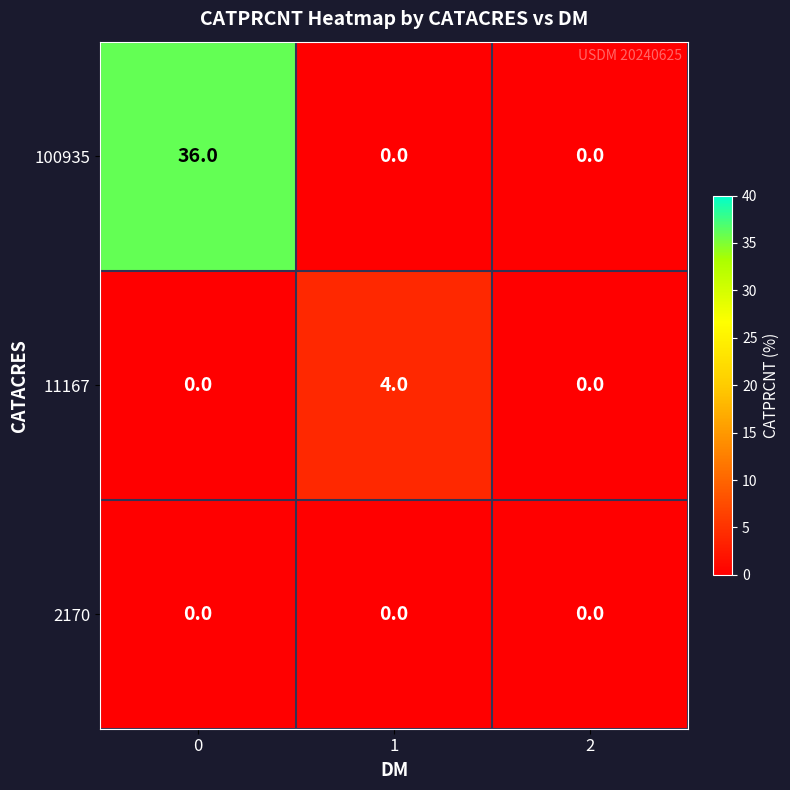

Reading left to right, list all the values displayed in this chart.

100935: 0=36	1=0	2=0
11167: 0=0	1=4	2=0
2170: 0=0	1=0	2=0